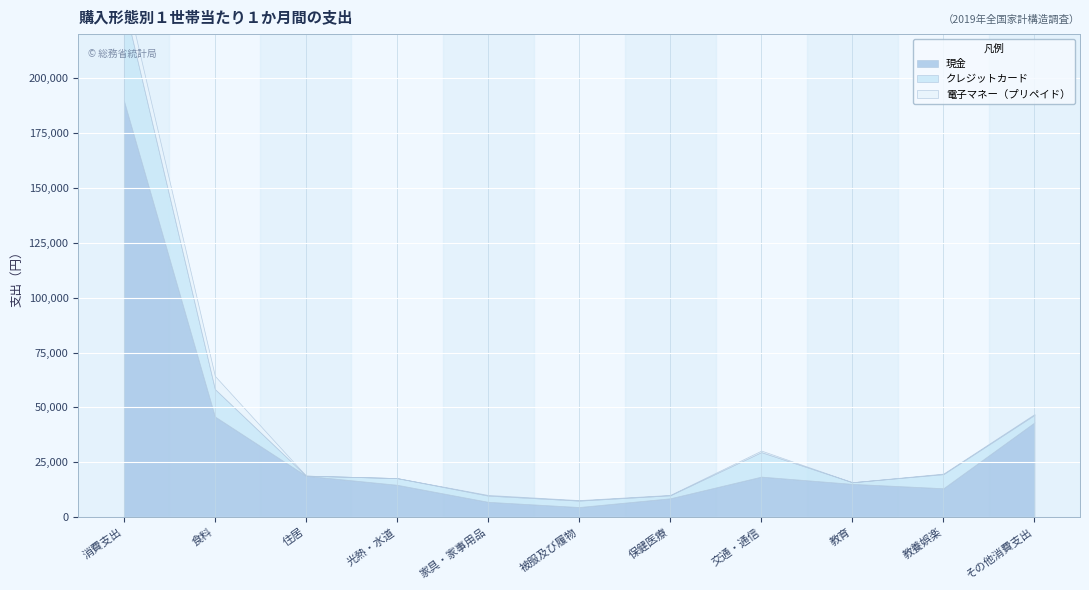

At which category is the sum across all series the highest?

消費支出